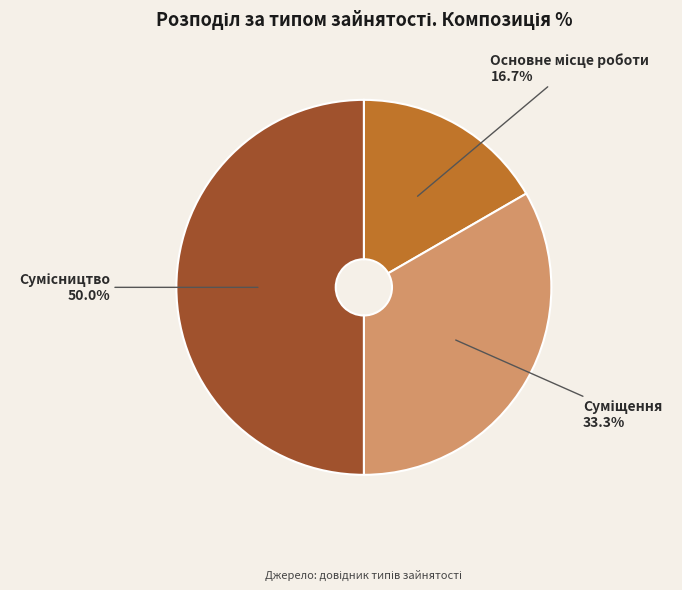

Count the number of slices in the pie.

3